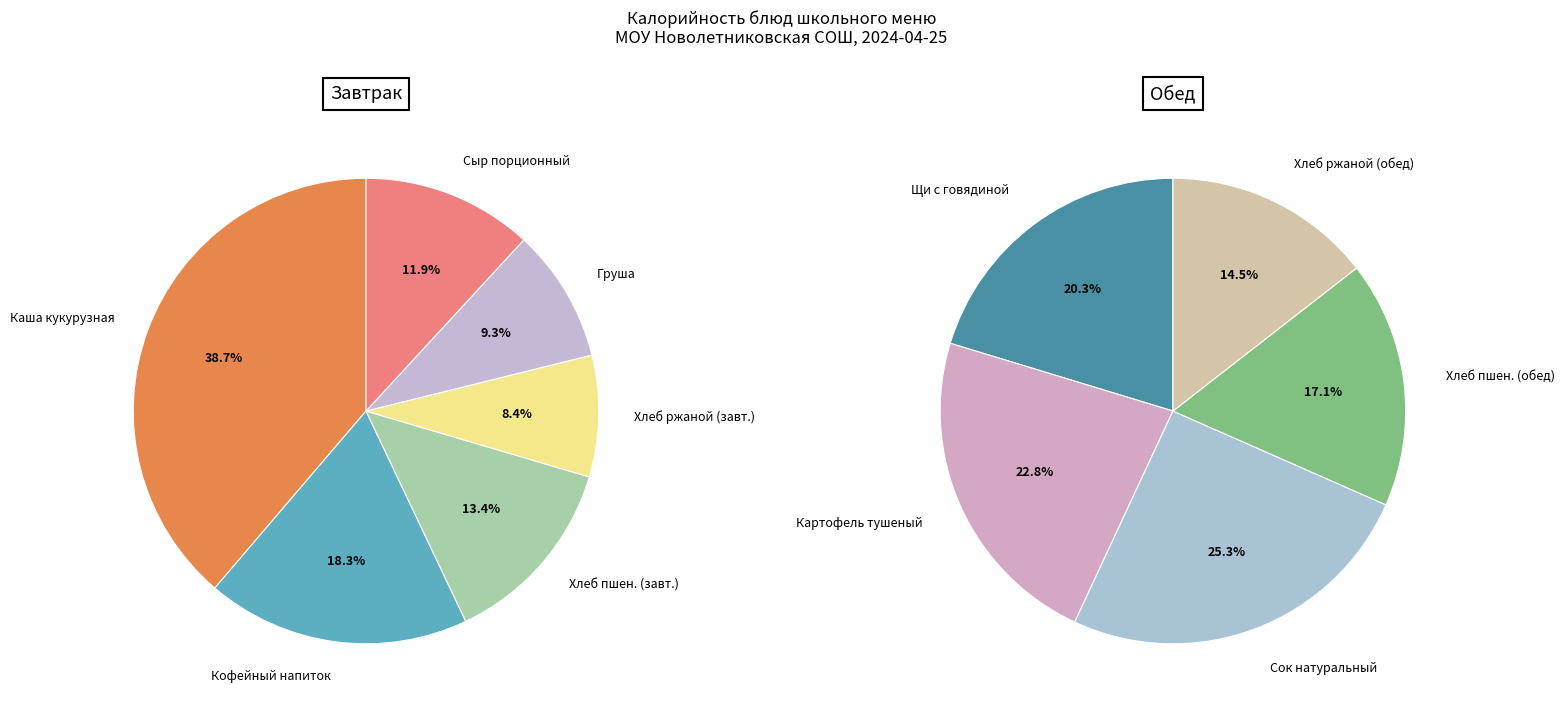

Between Хлеб ржаной (обед) and Каша молочная кукурузная с маслом слив., which is larger?

Каша молочная кукурузная с маслом слив.